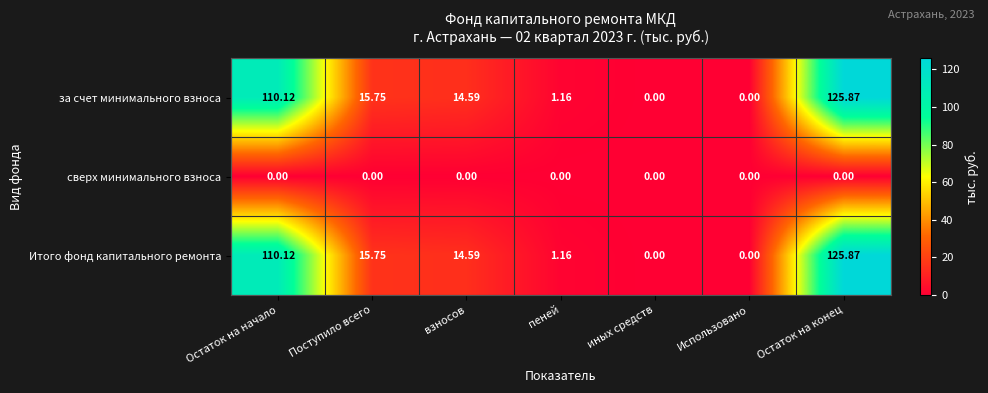

Is the value of сверх минимального взноса at Использовано greater than the value of за счет минимального взноса at Поступило всего?

No